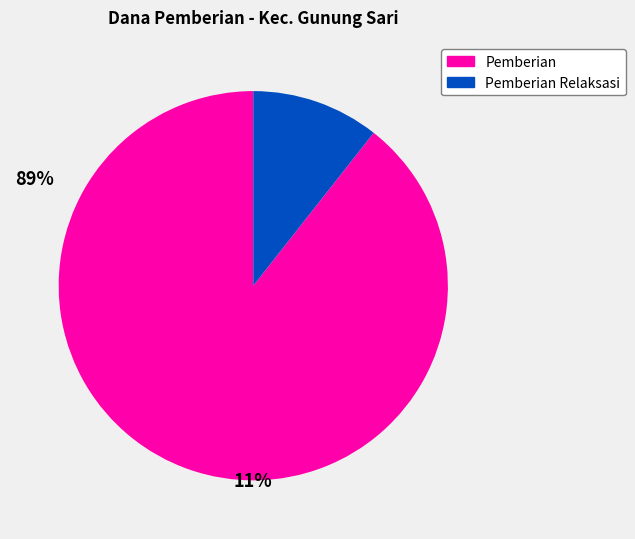

Is there any slice that represents more than half of the pie?

Yes